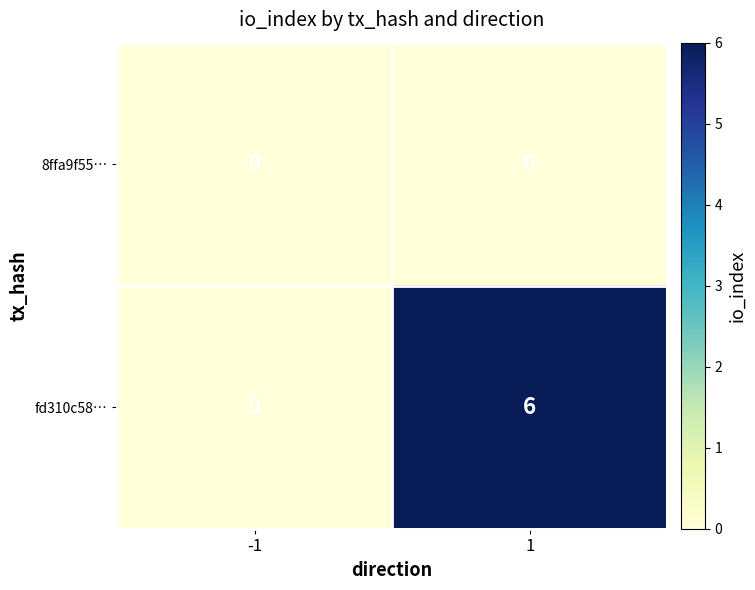

Reading left to right, list all the values displayed in this chart.

8ffa9f55…: -1=0	1=0
fd310c58…: -1=0	1=6